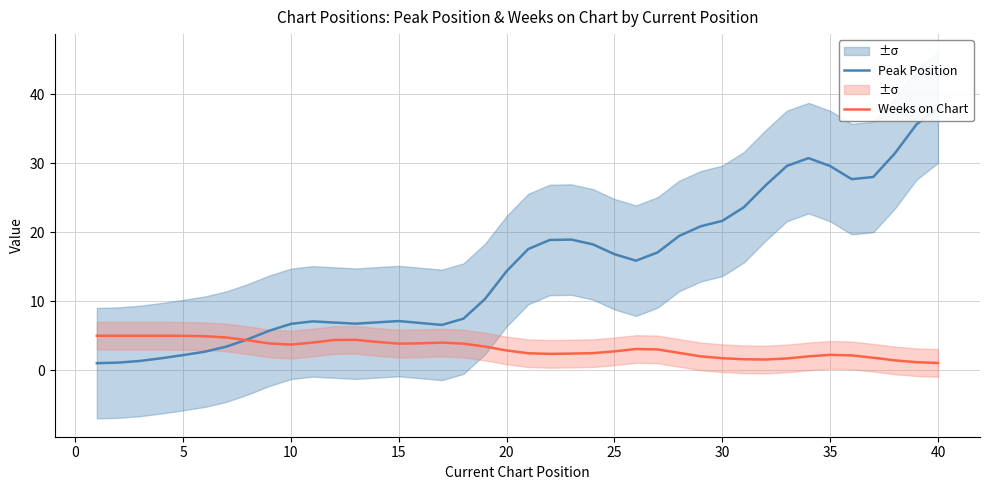

What is the average value of the Peak Position series?

14.9